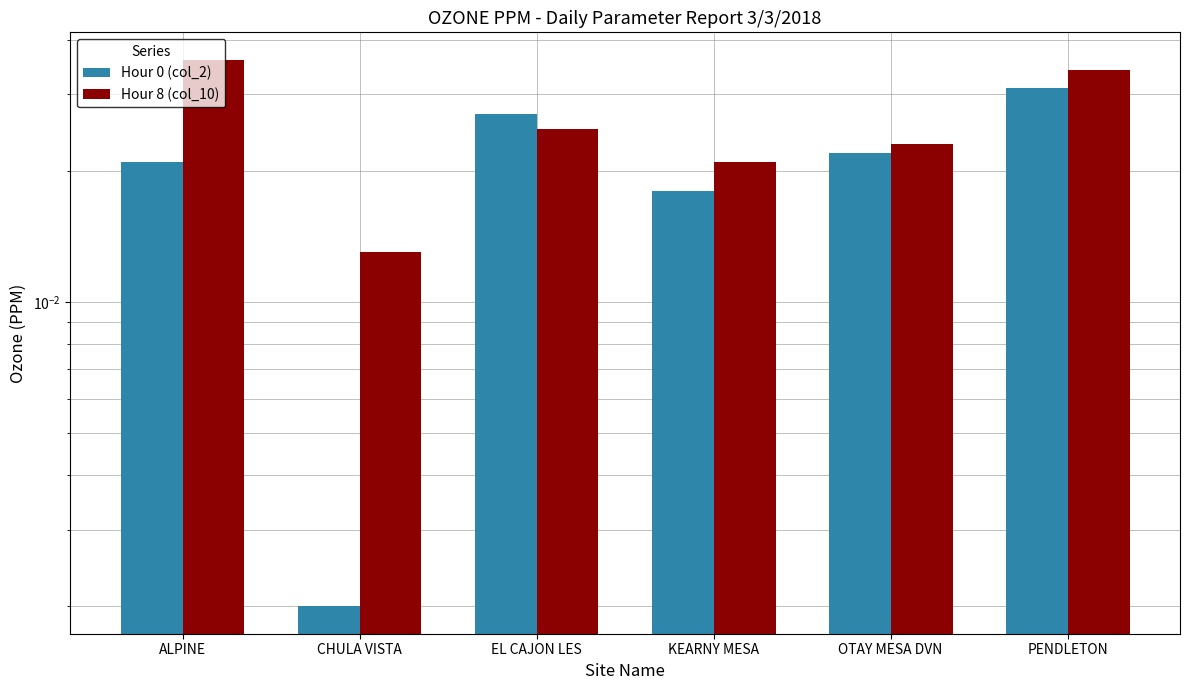

What position from the left is CHULA VISTA?

2